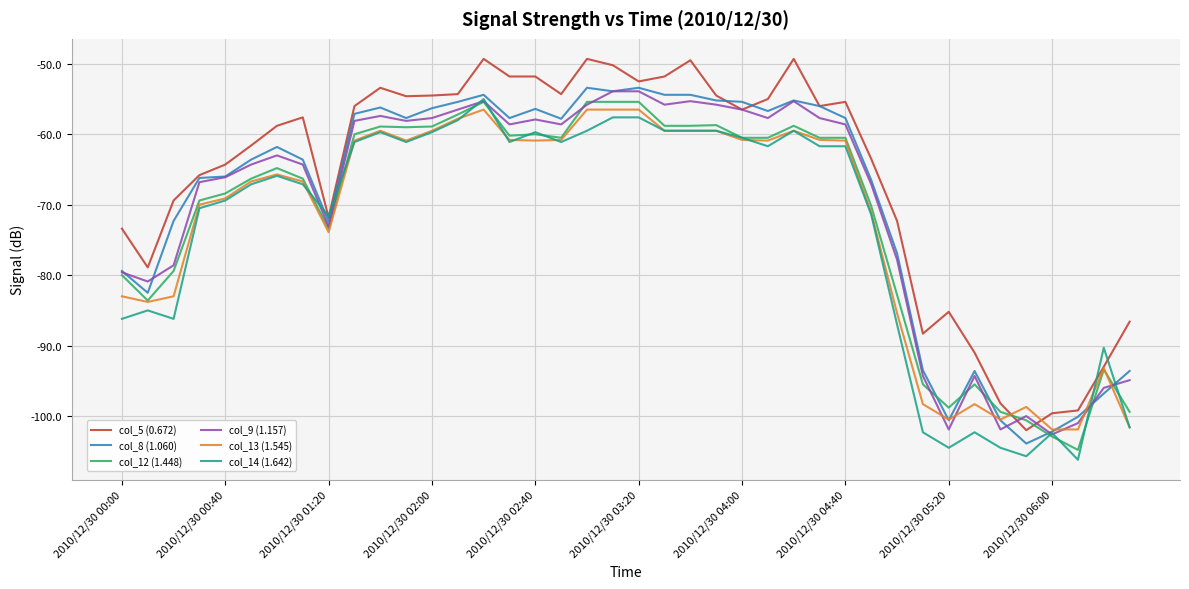

How many categories are shown in the chart?

40